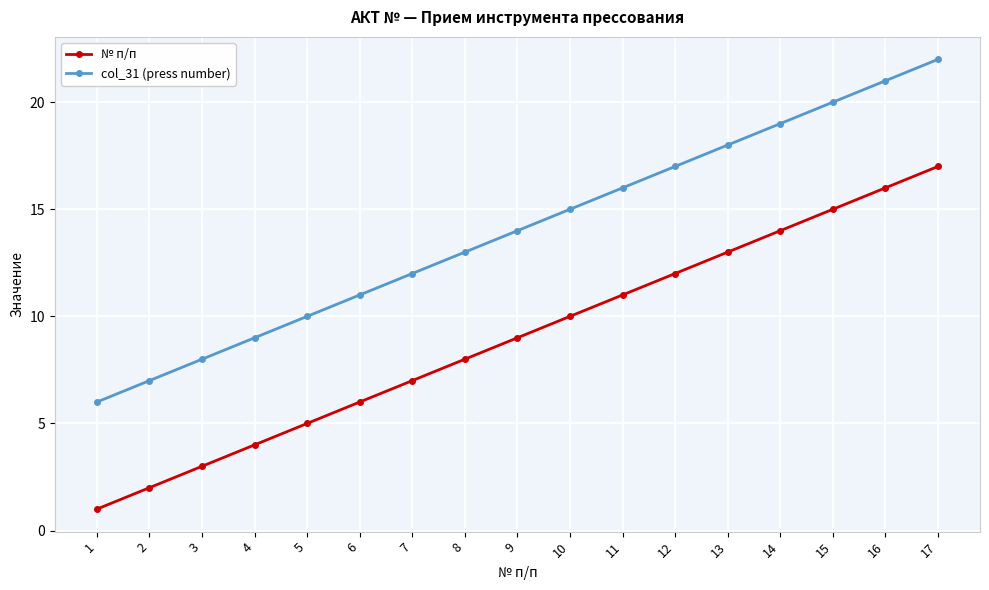

Rank the series at 1 from highest to lowest value.

col_31 (press number), № п/п